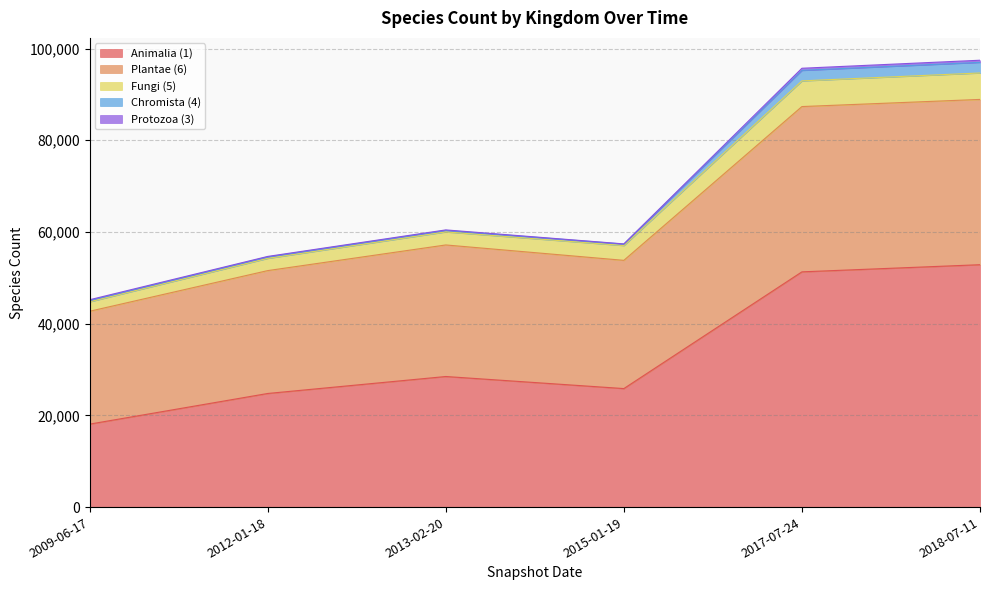

The value of Animalia (1) at 2017-07-24 is 80065. True or false?

False